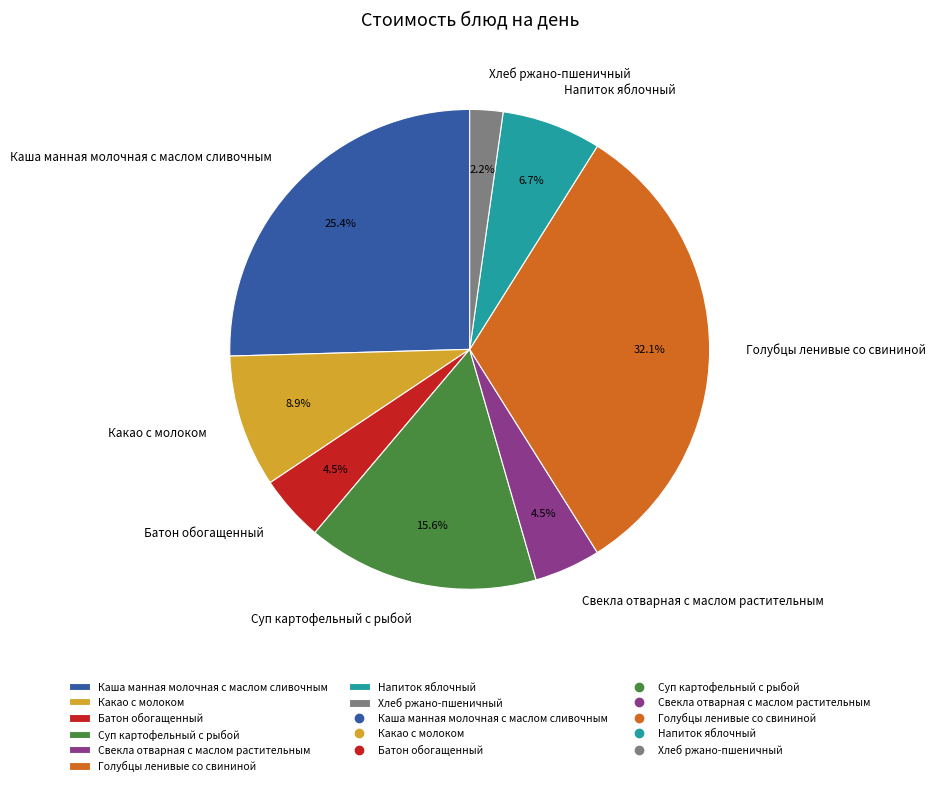

Is there any slice that represents more than half of the pie?

No